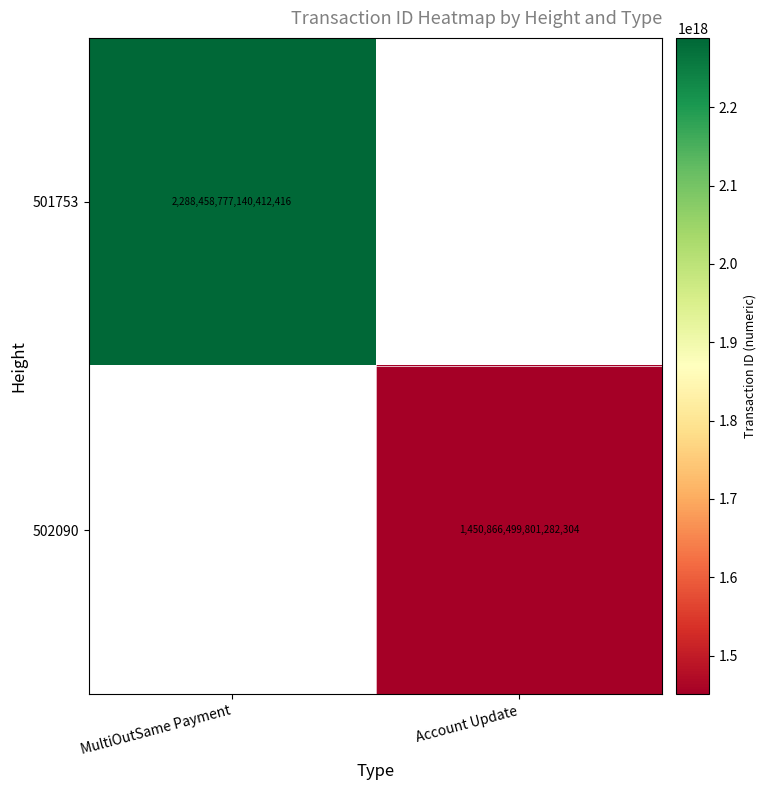

True or false: 501753 has a value of 2288458777140412416 at MultiOutSame Payment.

True